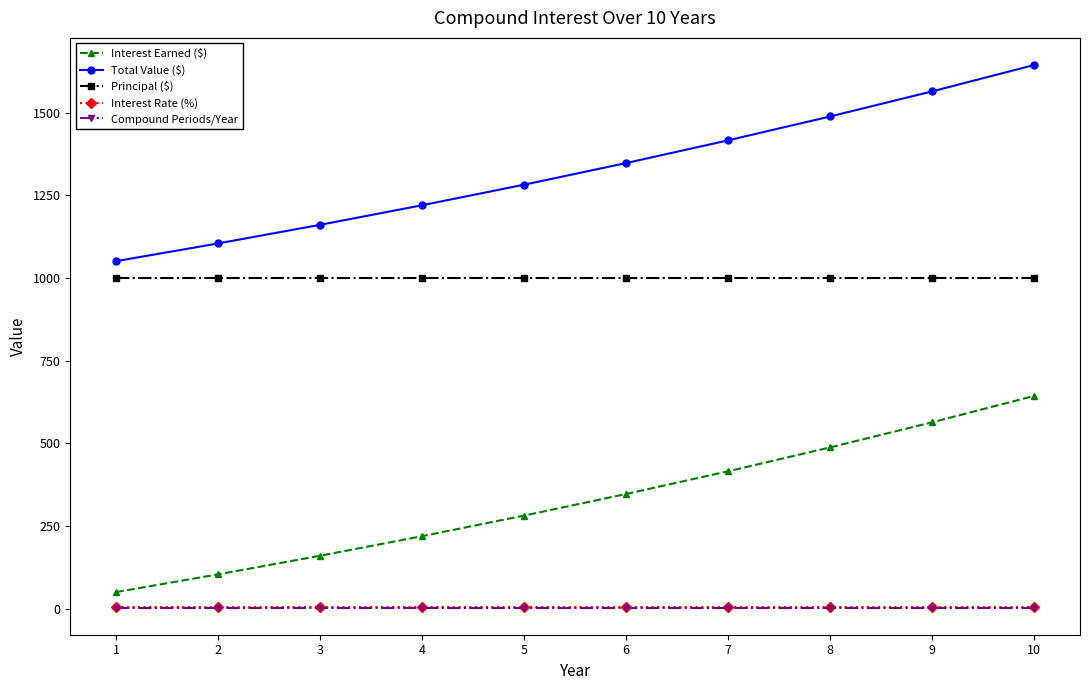

Is the value of Total Value ($) at 10 greater than the value of Interest Rate (%) at 3?

Yes